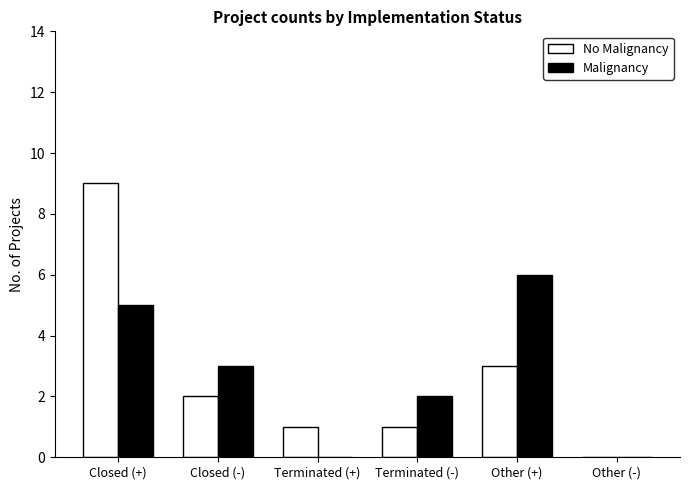

Read the No Malignancy value at Terminated (+).

1